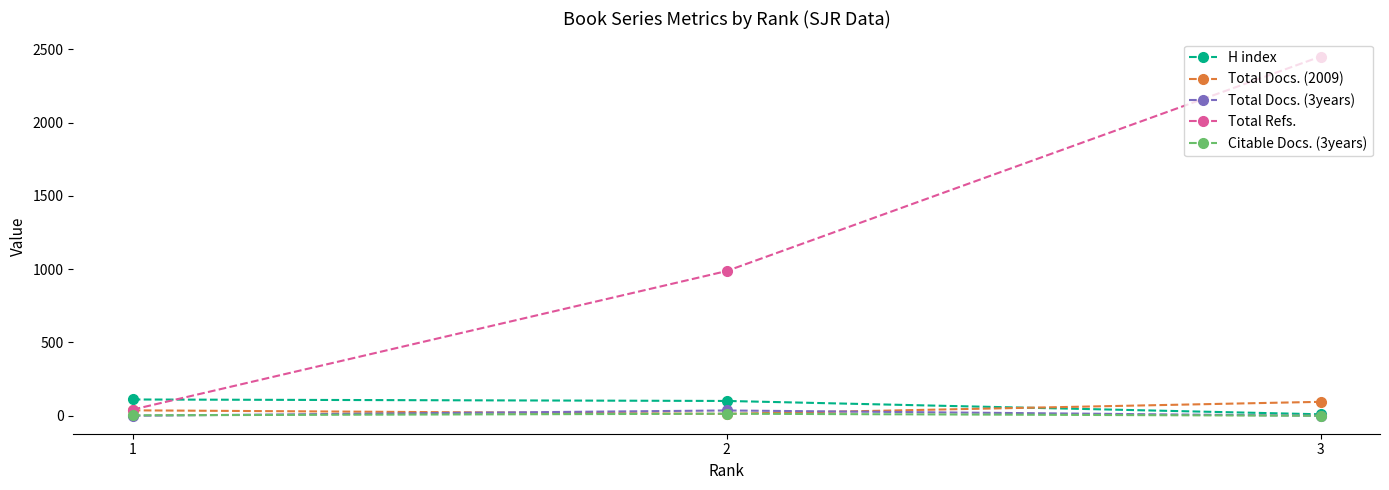

The value of Citable Docs. (3years) at 3 is 0. True or false?

True